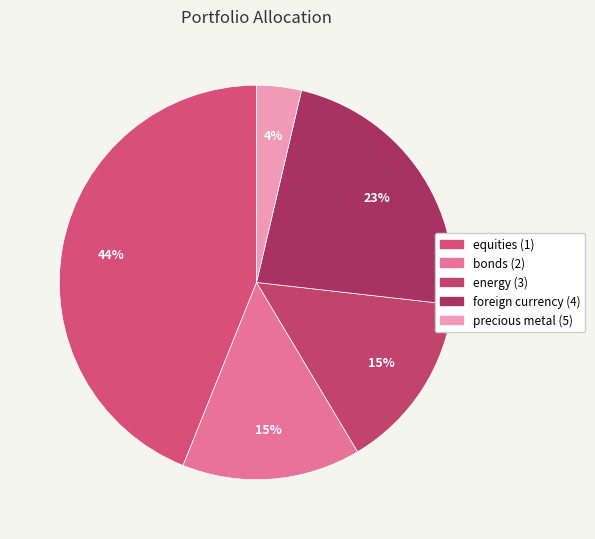

To the nearest percent, what percentage of the pie is foreign currency (4)?

23%